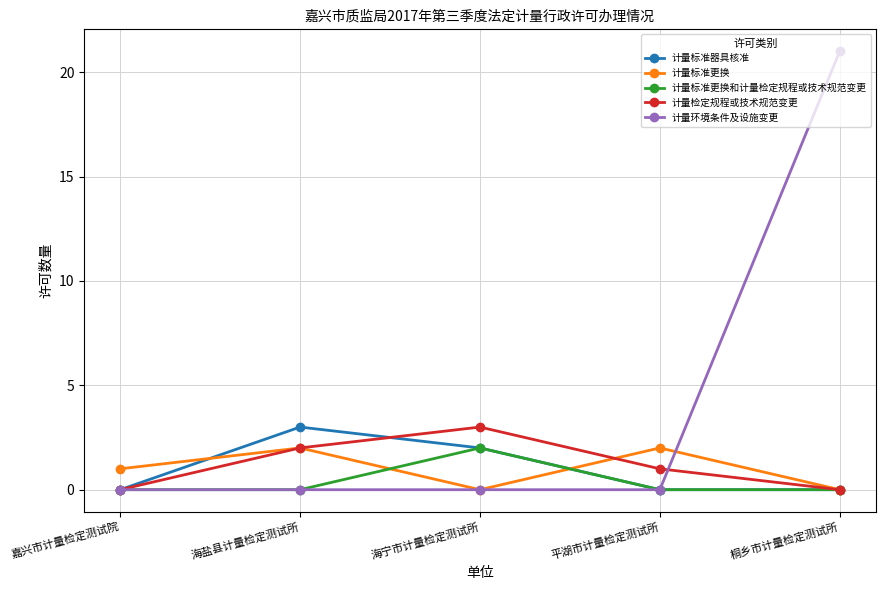

What are all the series names shown in the legend?

计量标准器具核准, 计量标准更换, 计量标准更换和计量检定规程或技术规范变更, 计量检定规程或技术规范变更, 计量环境条件及设施变更